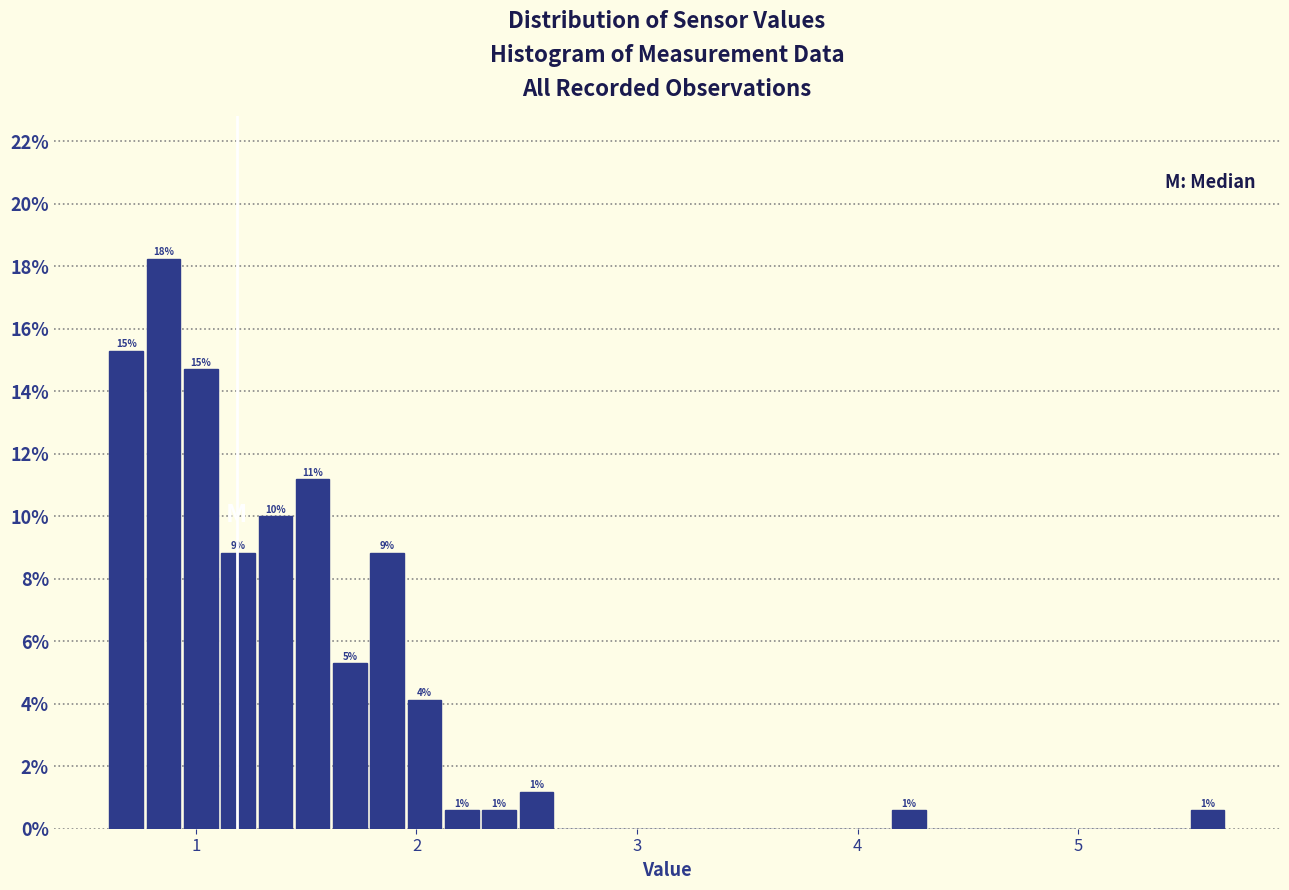

Around what value on the x-axis is the tallest bar? Give the approximate position of its centre, as read against the axis.

0.9